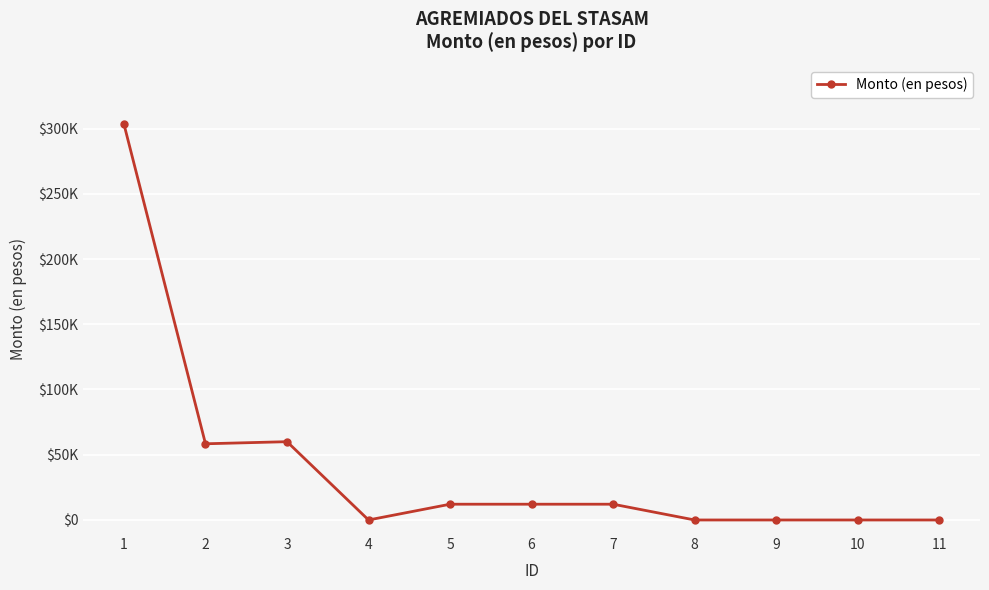

Does the chart have visible grid lines?

Yes